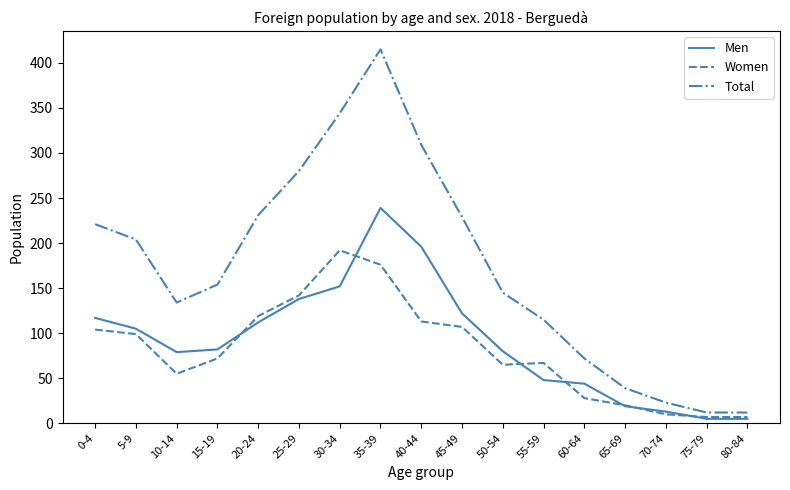

Which series has the widest spread of values?

Total